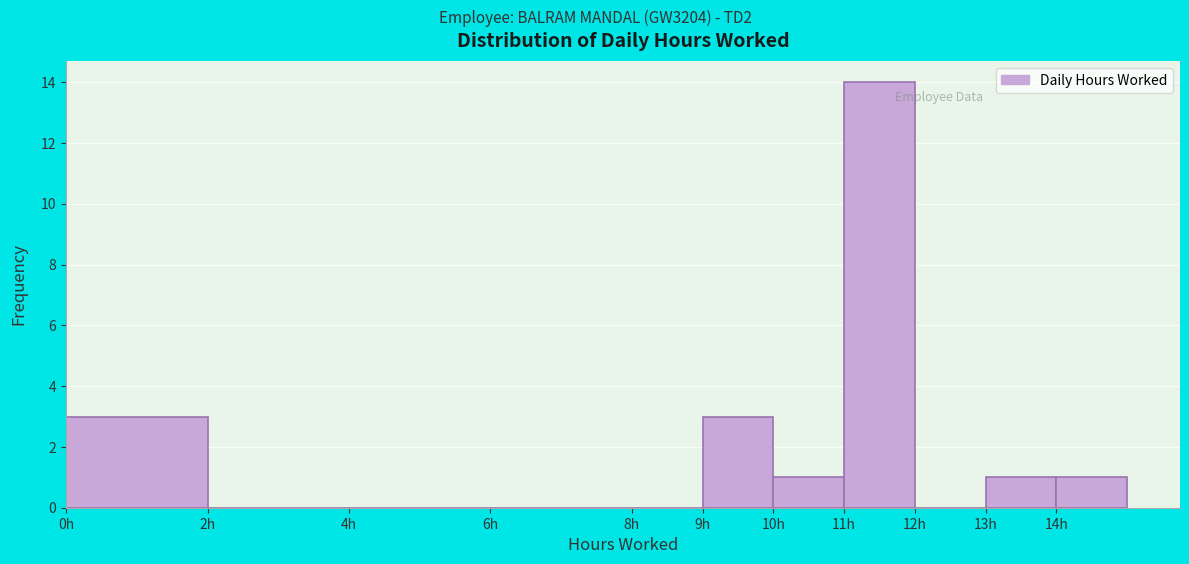

What is the height of the bar covering 14 to 15 on the x-axis? The values are not printed on the chart, so give them approximately, as read against the axis.

1